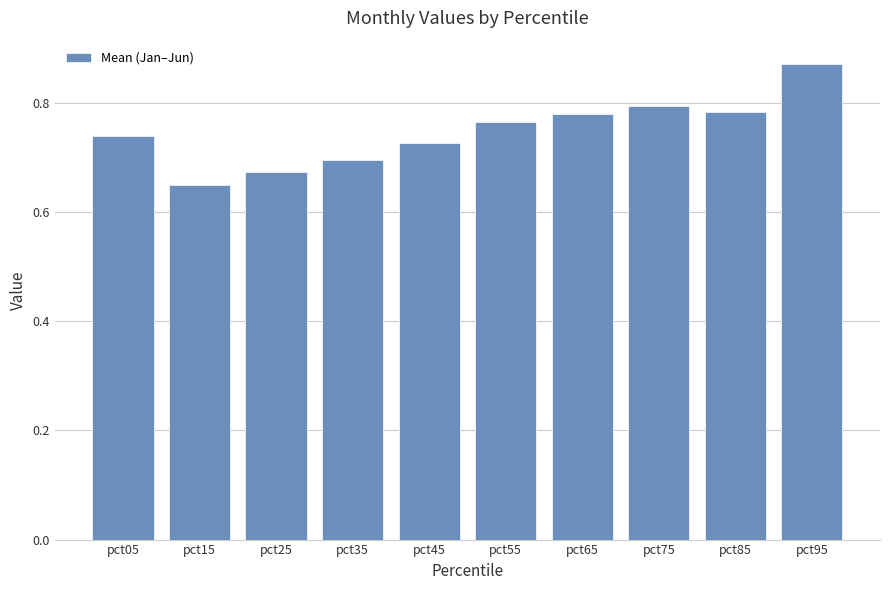

What is the sum of the values at pct85 and pct45?

1.5